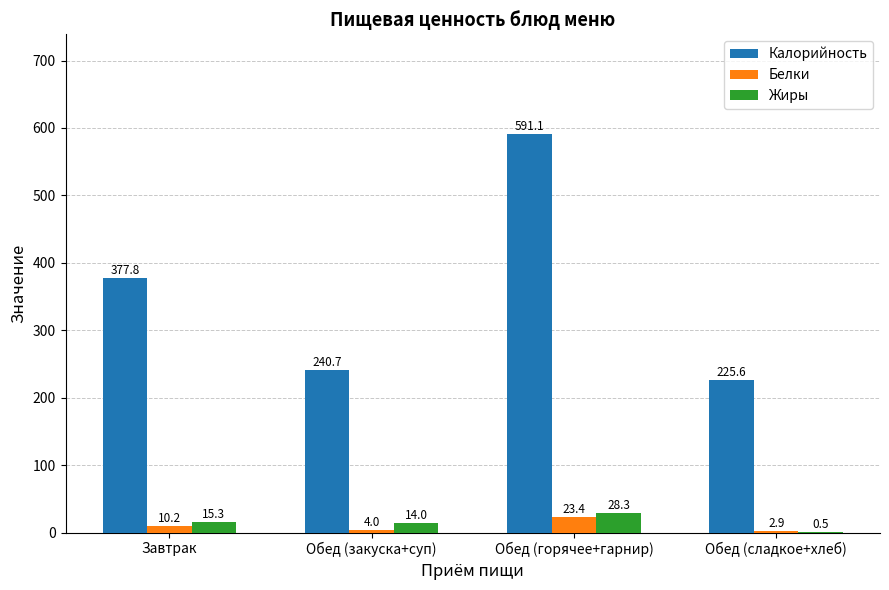

The value of Калорийность at Обед (закуска+суп) is 67.8. True or false?

False